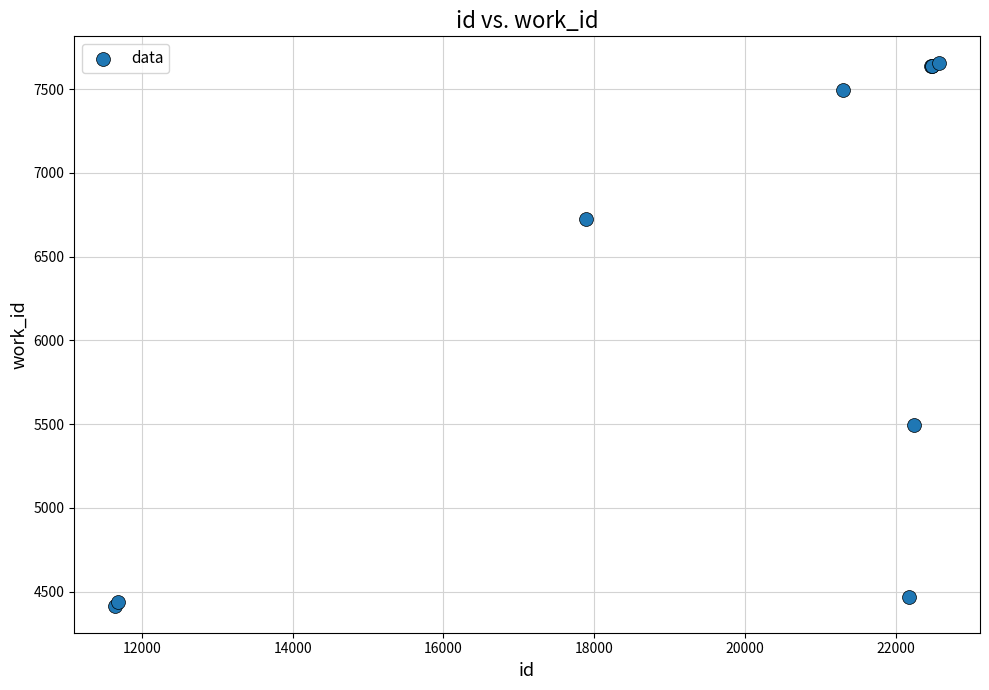

What Y value in the scatter plot is closest to 6034?

5494